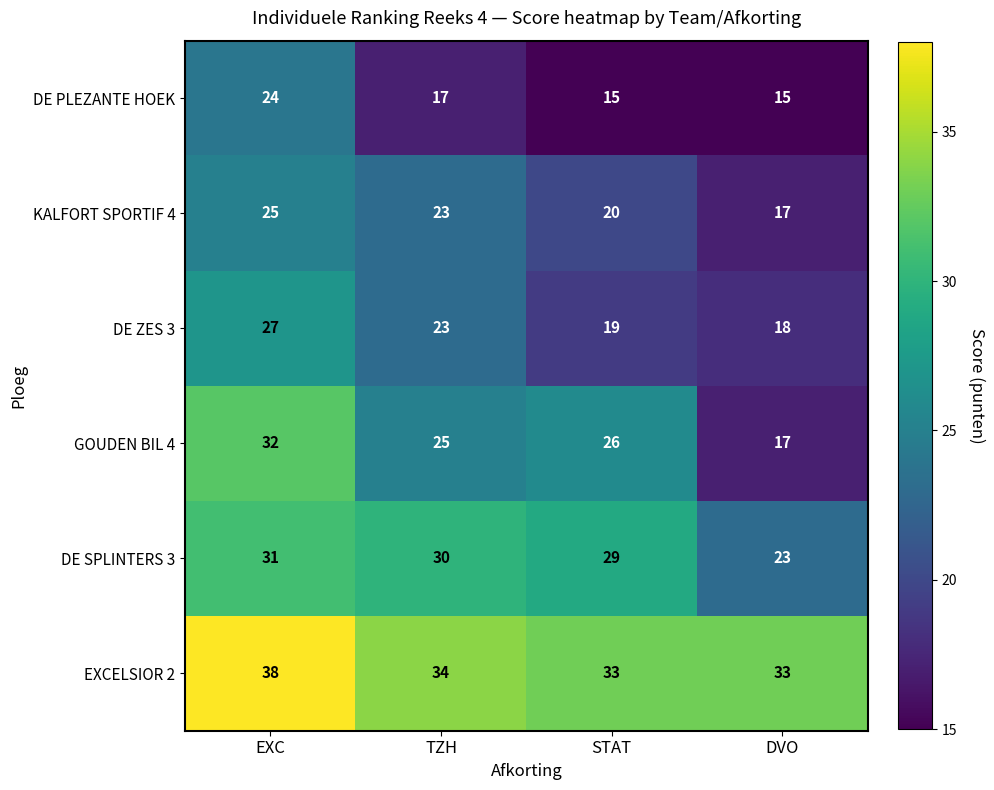

The DE PLEZANTE HOEK series shows 17 at TZH. True or false?

True